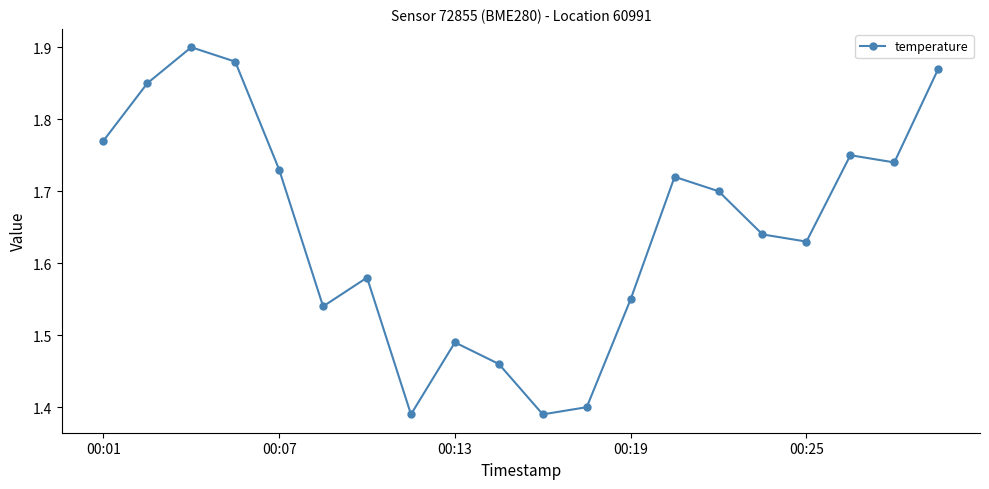

How many values are between 1 and 2?

20